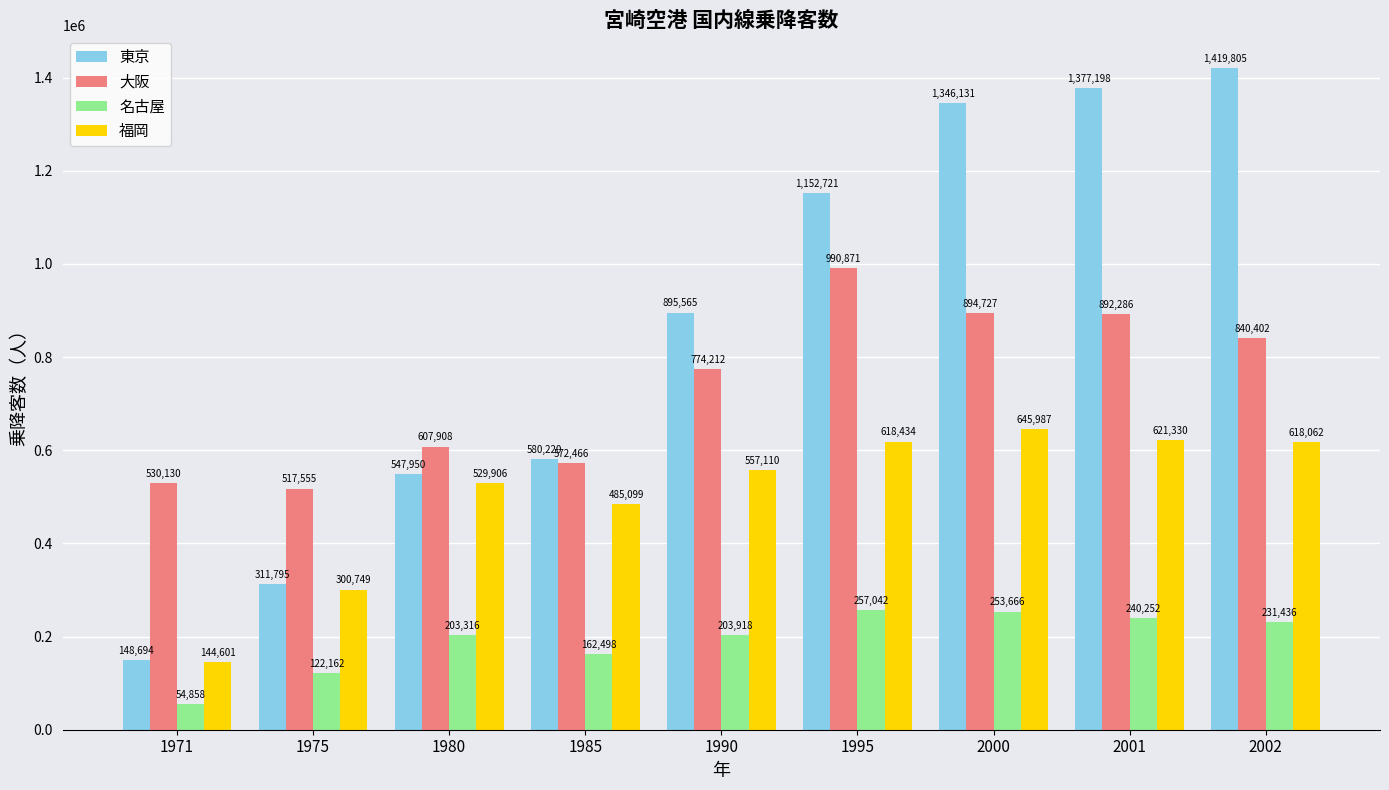

Reading right to left, extract all data points from this chart.

東京: 1419805	1377198	1346131	1152721	895565	580220	547950	311795	148694
大阪: 840402	892286	894727	990871	774212	572466	607908	517555	530130
名古屋: 231436	240252	253666	257042	203918	162498	203316	122162	54858
福岡: 618062	621330	645987	618434	557110	485099	529906	300749	144601